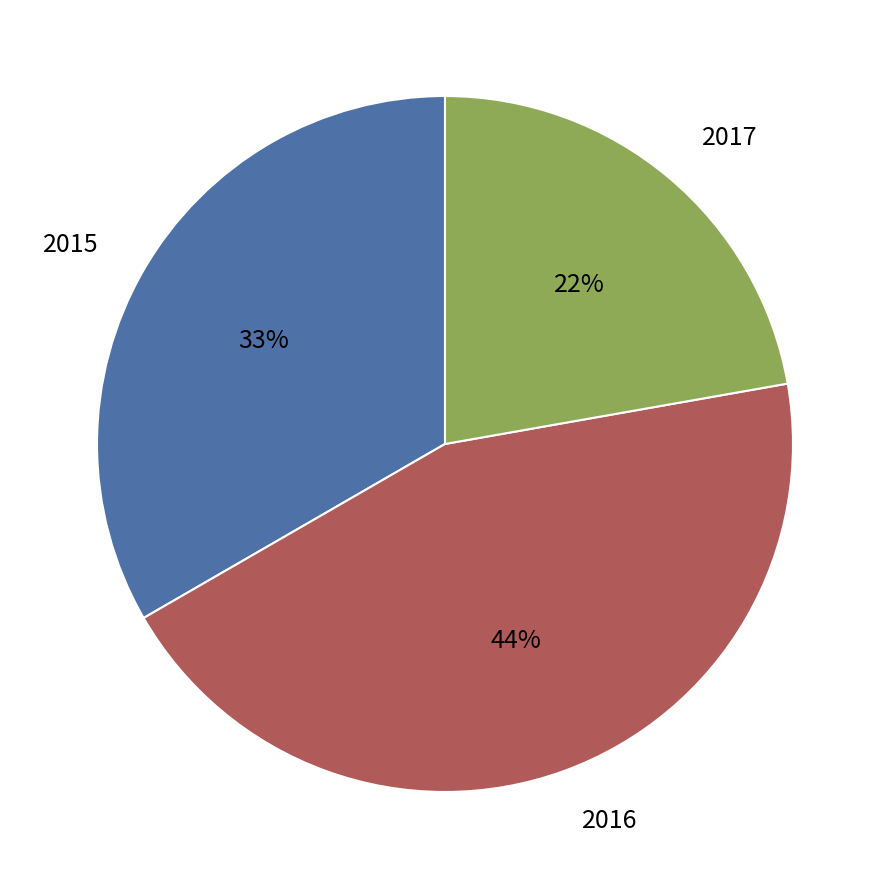

What is the largest slice in the pie chart?

2016